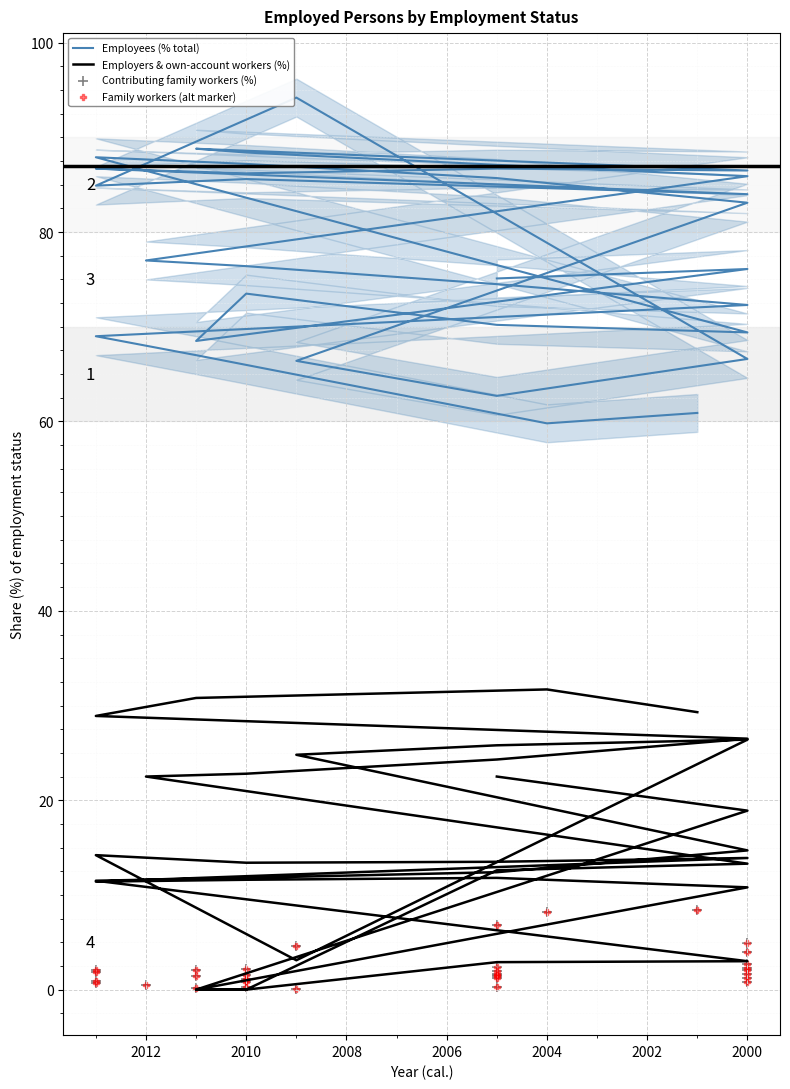

Is the value of Contributing family workers (%) at 15 greater than the value of Family workers (alt marker) at 22?

No